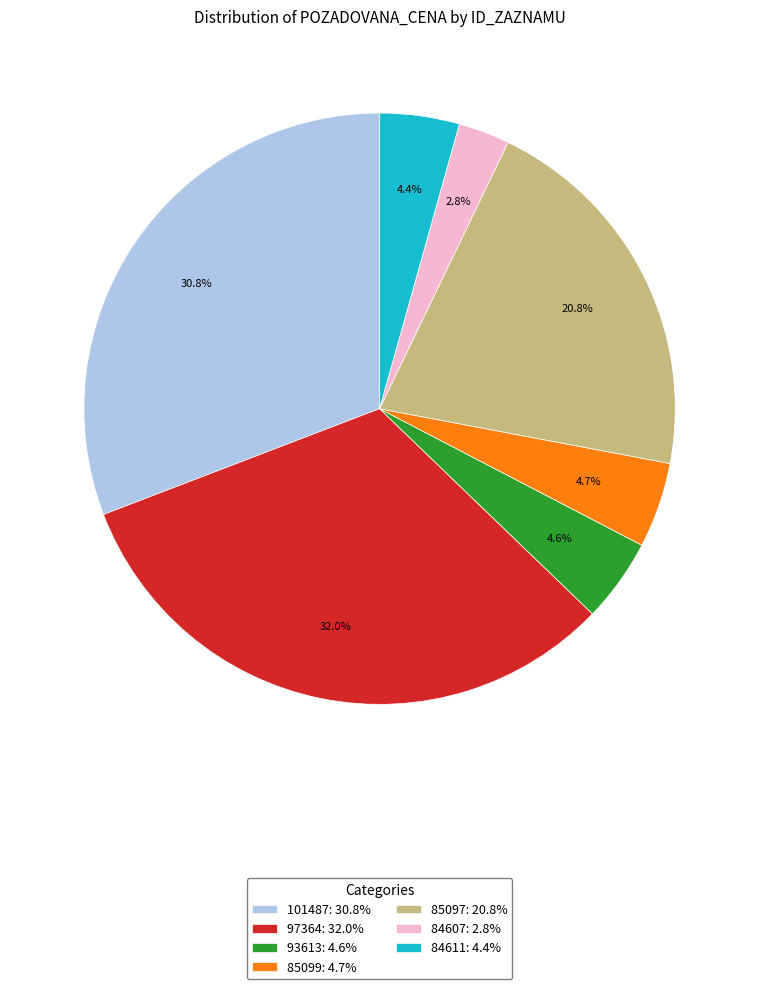

Combined, do 84607: 2.8% and 85099: 4.7% account for over 50%?

No